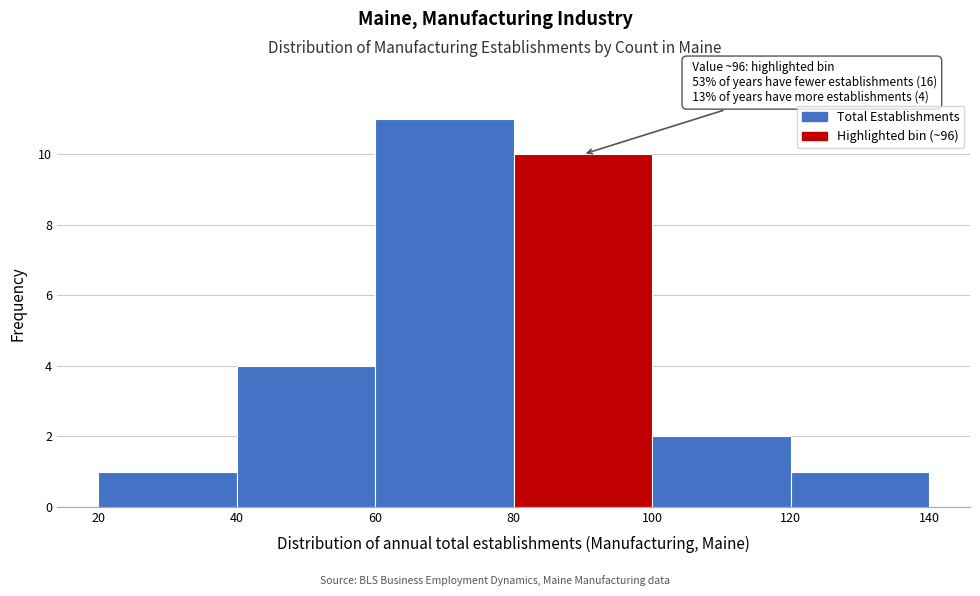

Over which range of the x-axis is the bar tallest?

60 to 80